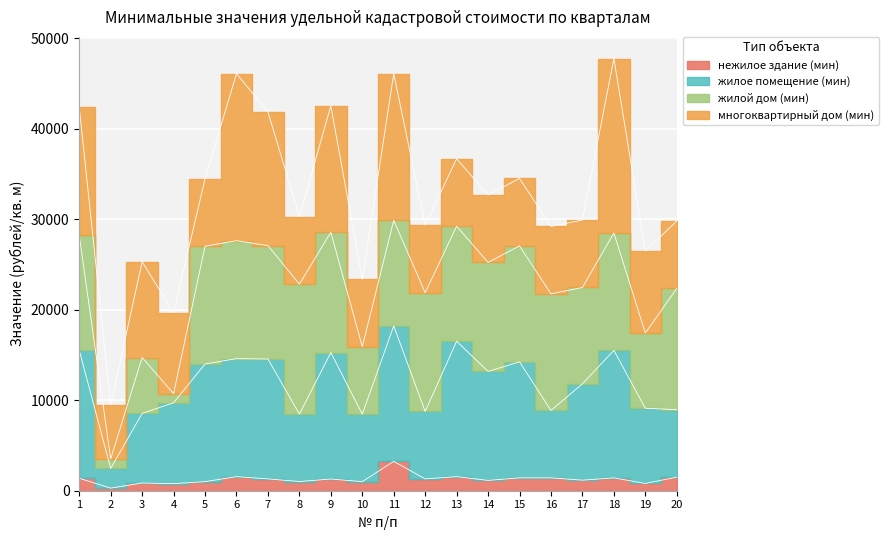

Rank the categories by жилое помещение (мин) value from highest to lowest.

11, 13, 1, 18, 9, 6, 7, 15, 5, 14, 17, 4, 19, 20, 16, 12, 3, 8, 10, 2